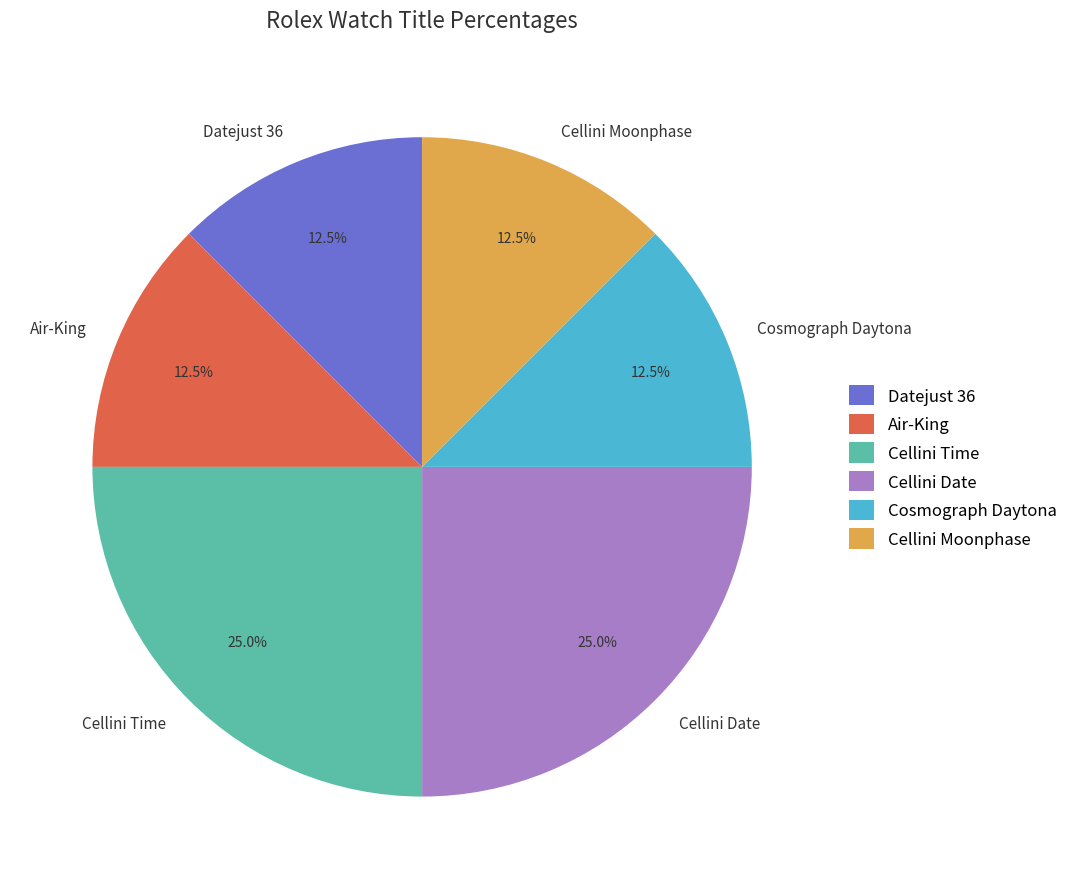

Is there any slice that represents more than half of the pie?

No